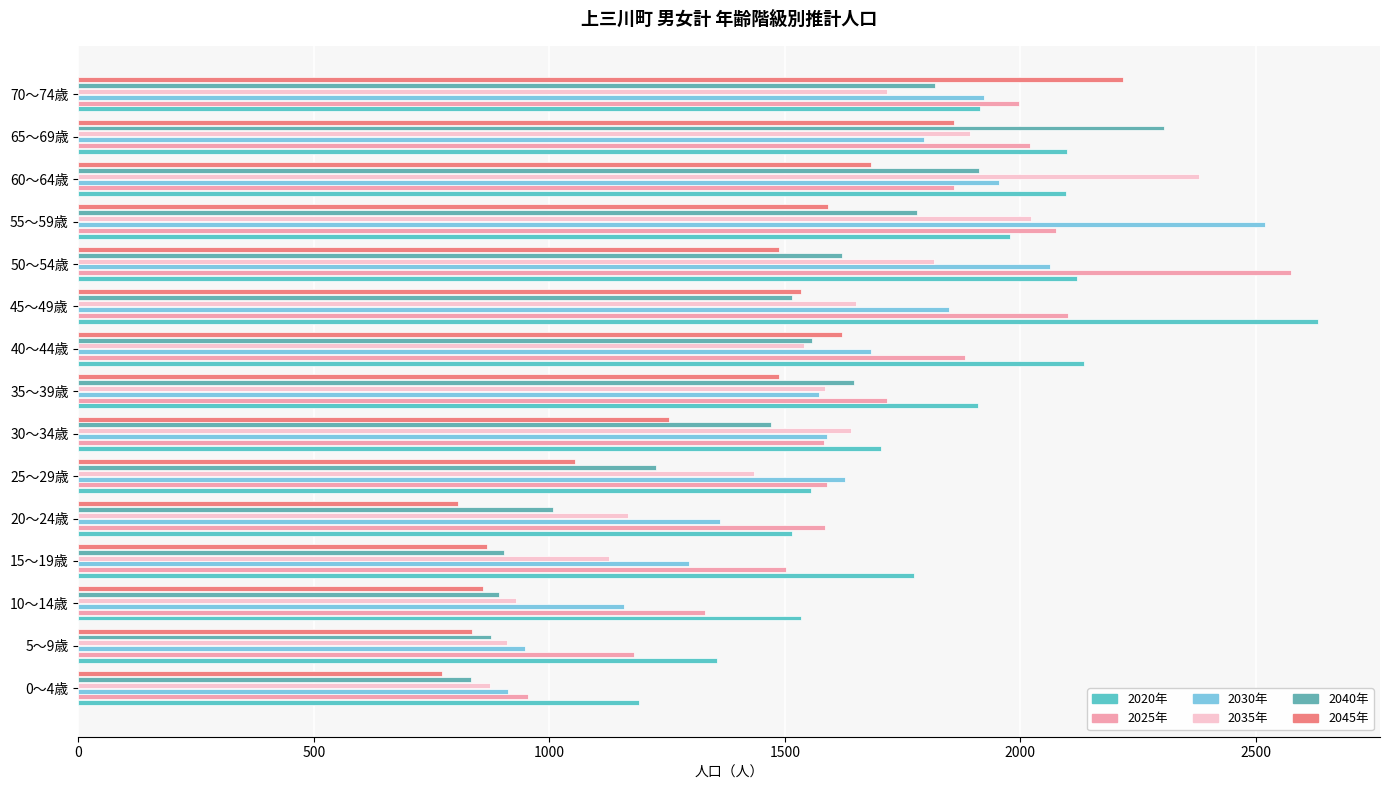

At which category is the sum across all series the highest?

65～69歳